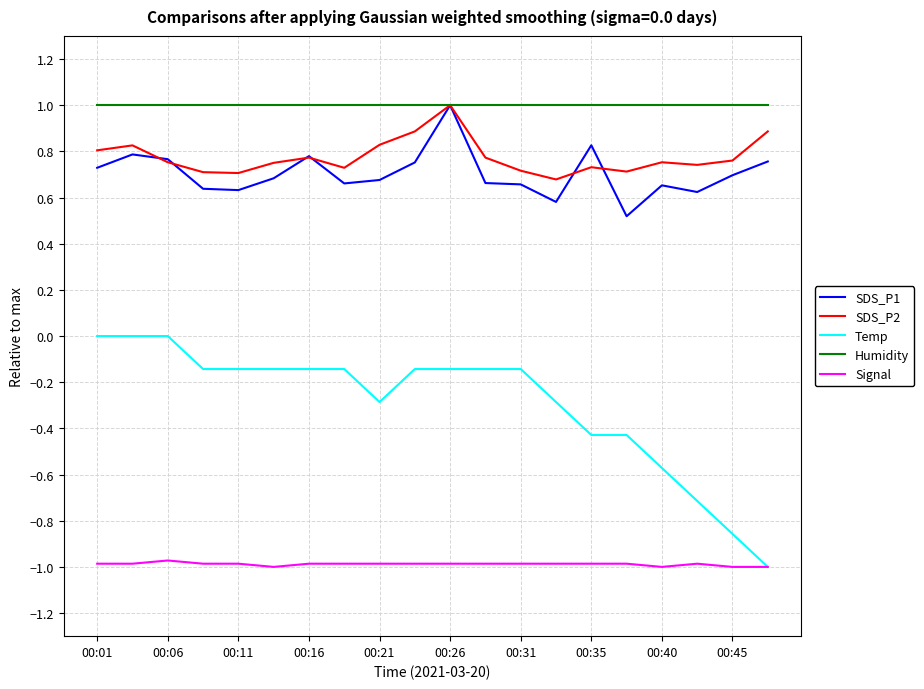

How many distinct data groups are displayed?

5